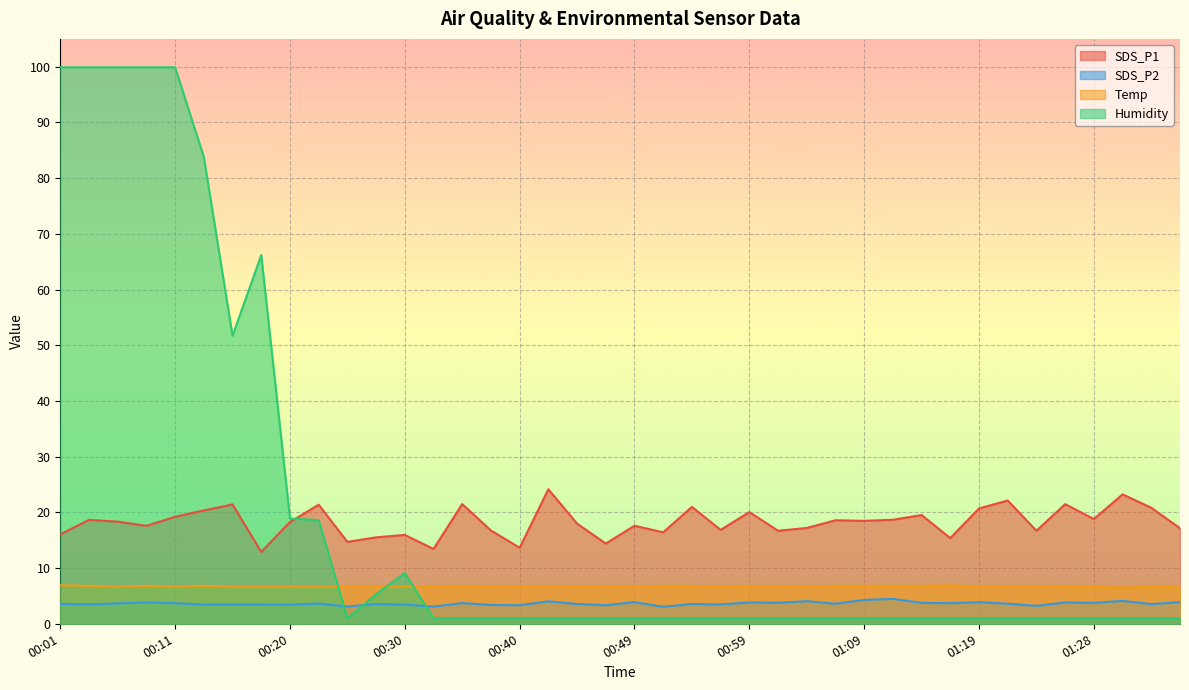

True or false: SDS_P1 and Temp intersect in this chart.

False